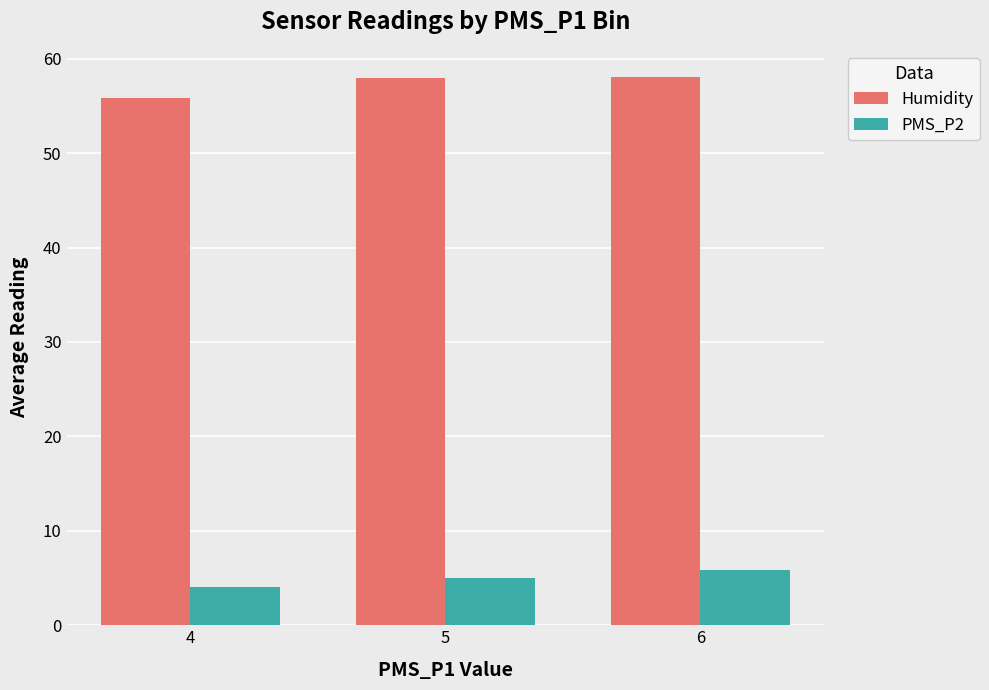

List the series in order of their overall mean, lowest first.

PMS_P2, Humidity